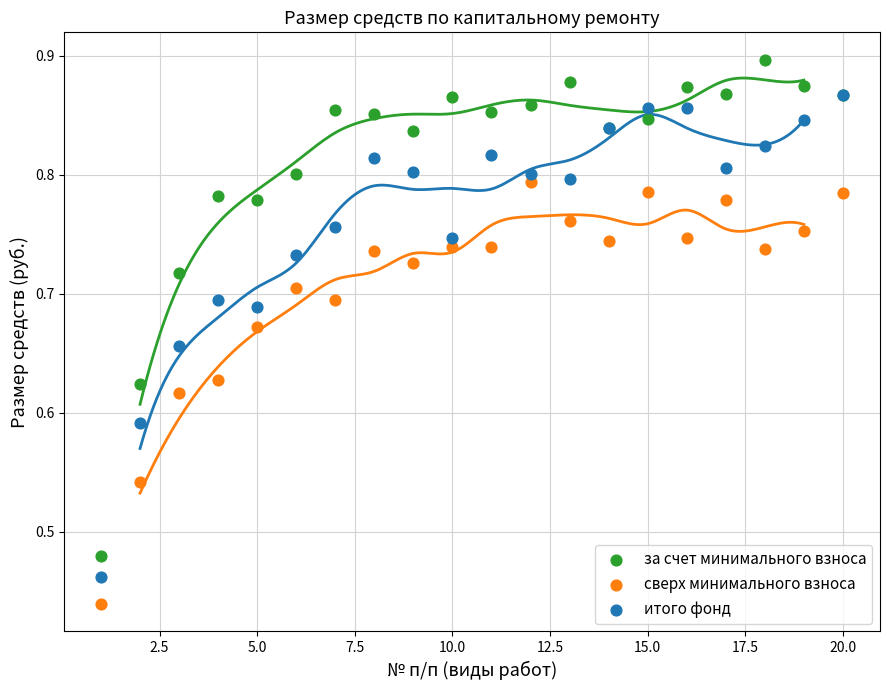

Which series has the widest spread of Y values?

за счет минимального взноса